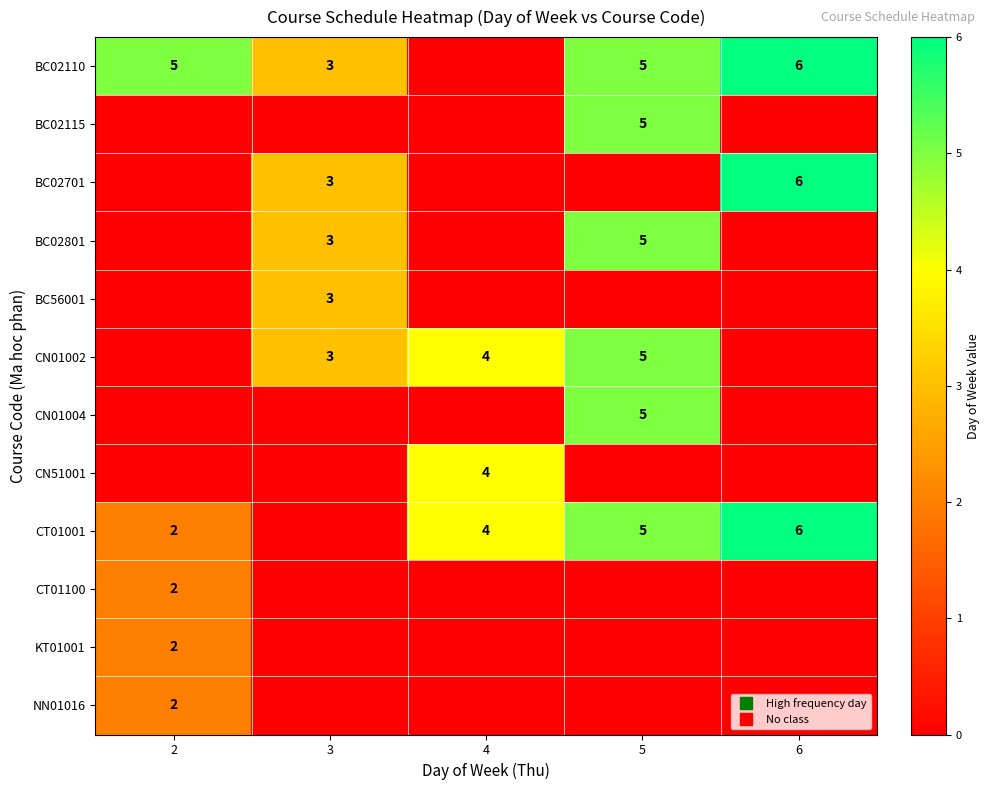

Where is BC02115 nearest to the value 2?

2